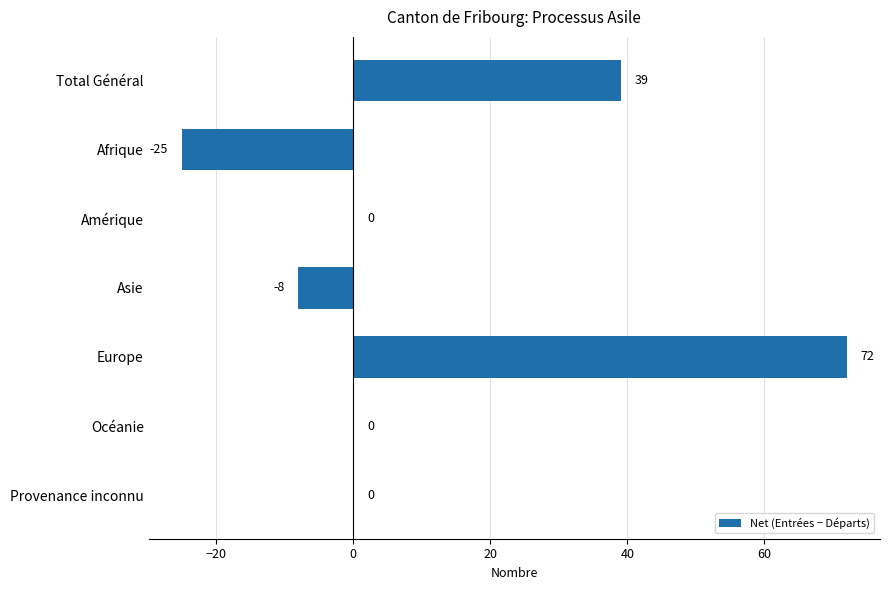

True or false: the data shows 67 at Provenance inconnu.

False